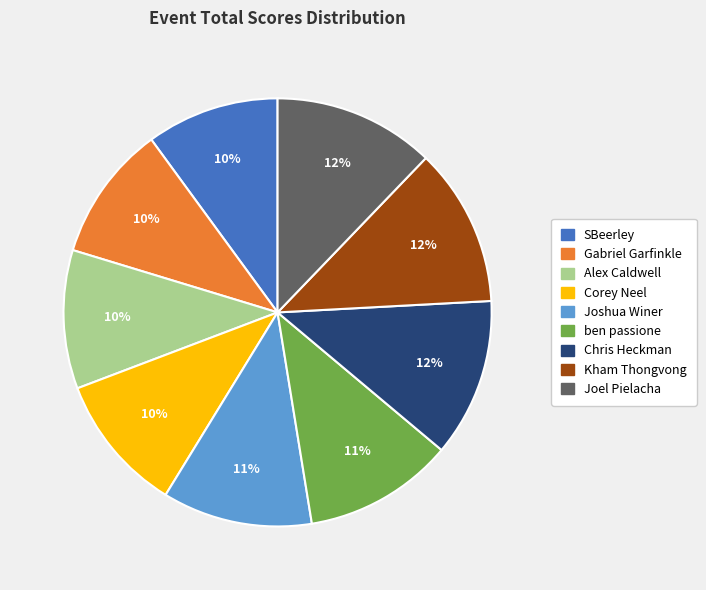

To the nearest percent, what percentage of the pie is Gabriel Garfinkle?

10%